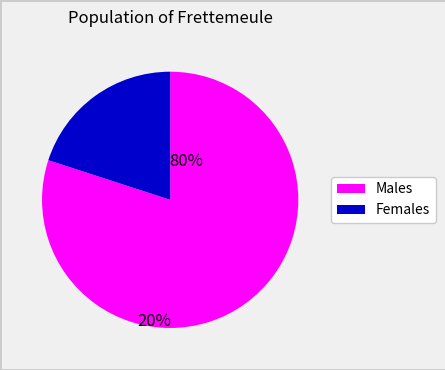

Does any single category account for the majority?

Yes